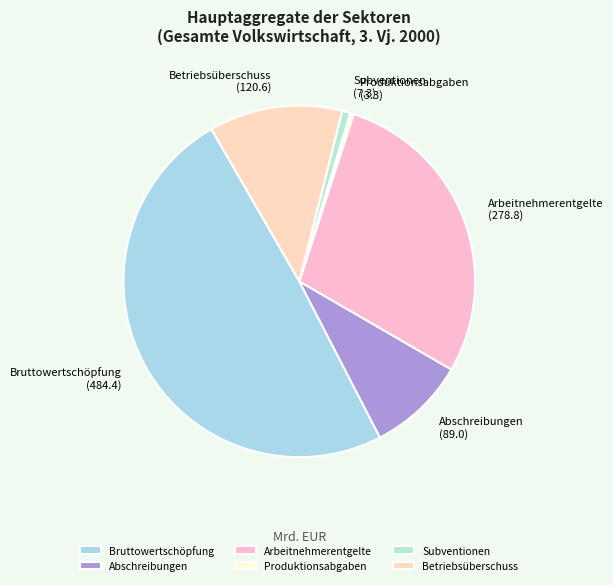

Does any single category account for the majority?

No